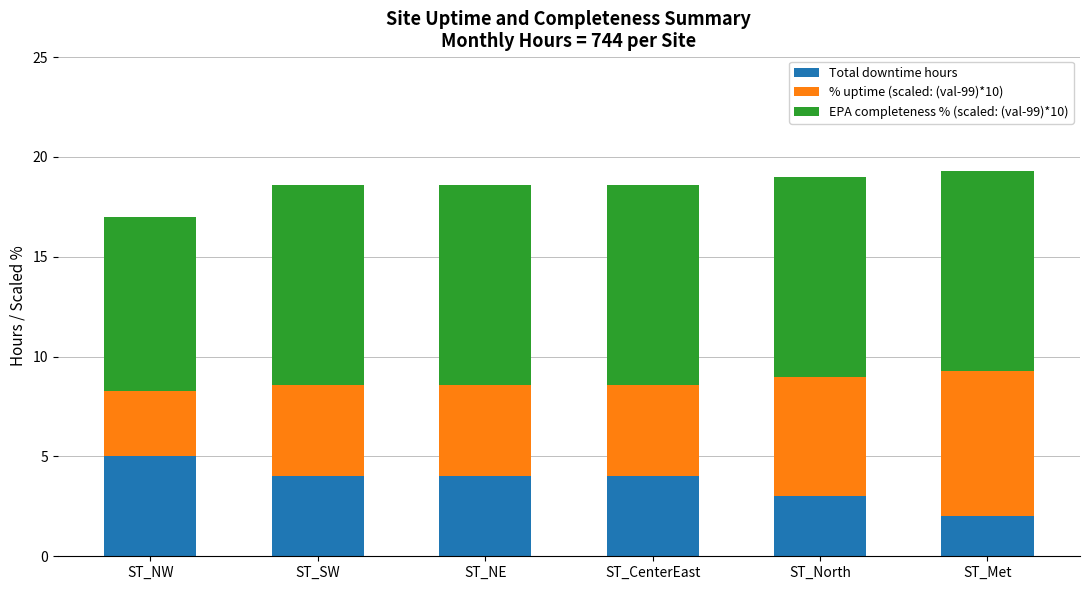

What are all the series names shown in the legend?

Total downtime hours, % uptime (scaled: (val-99)*10), EPA completeness % (scaled: (val-99)*10)